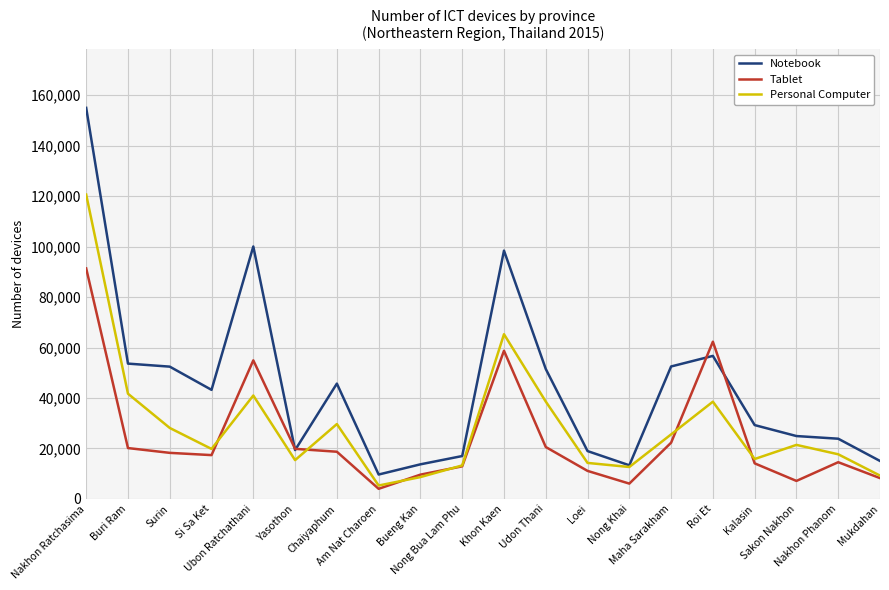

After their last crossing, which series has the higher values: Notebook or Tablet?

Notebook